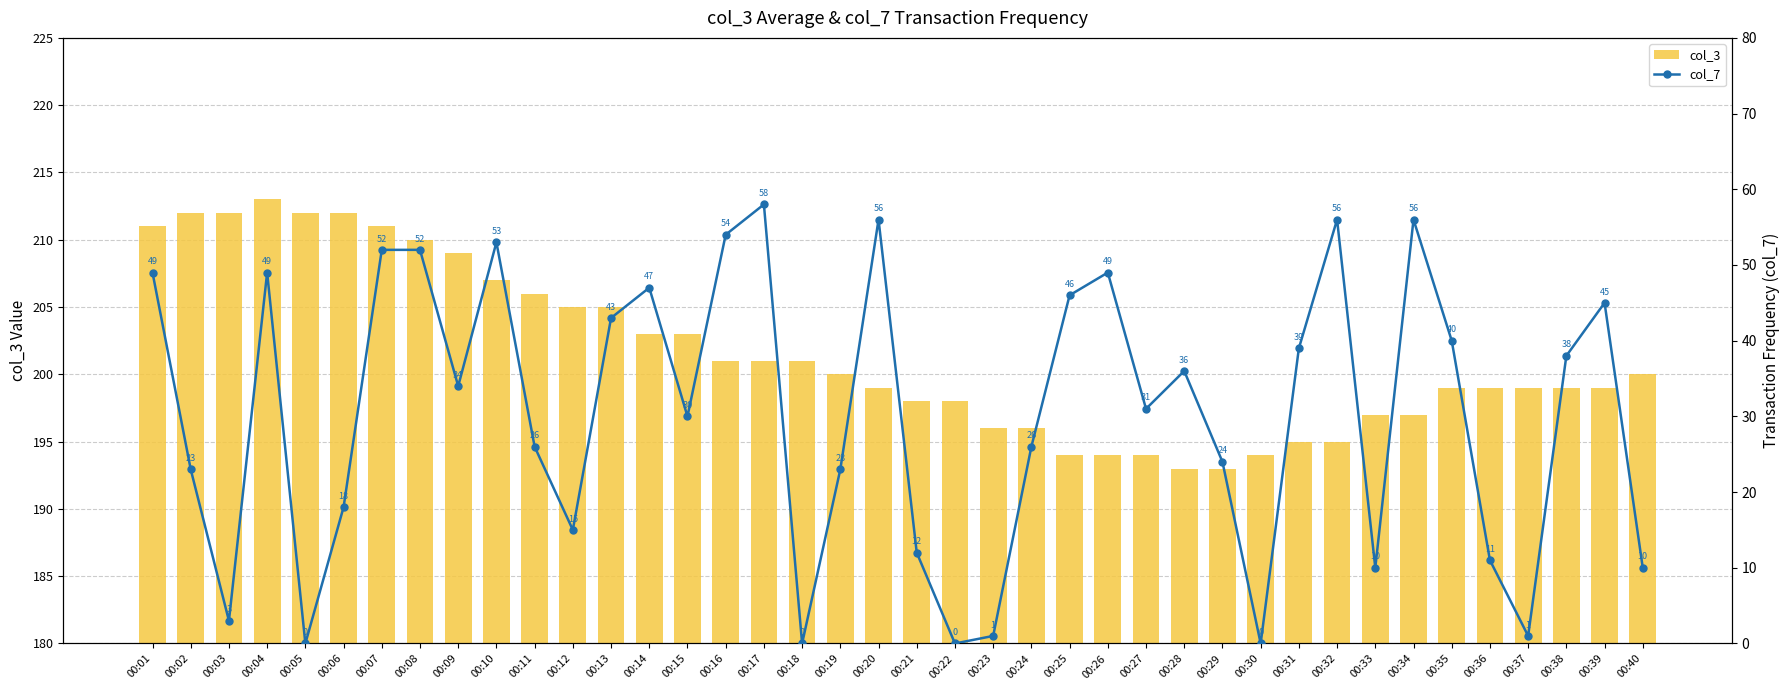

The col_7 series shows 35 at 00:02. True or false?

False